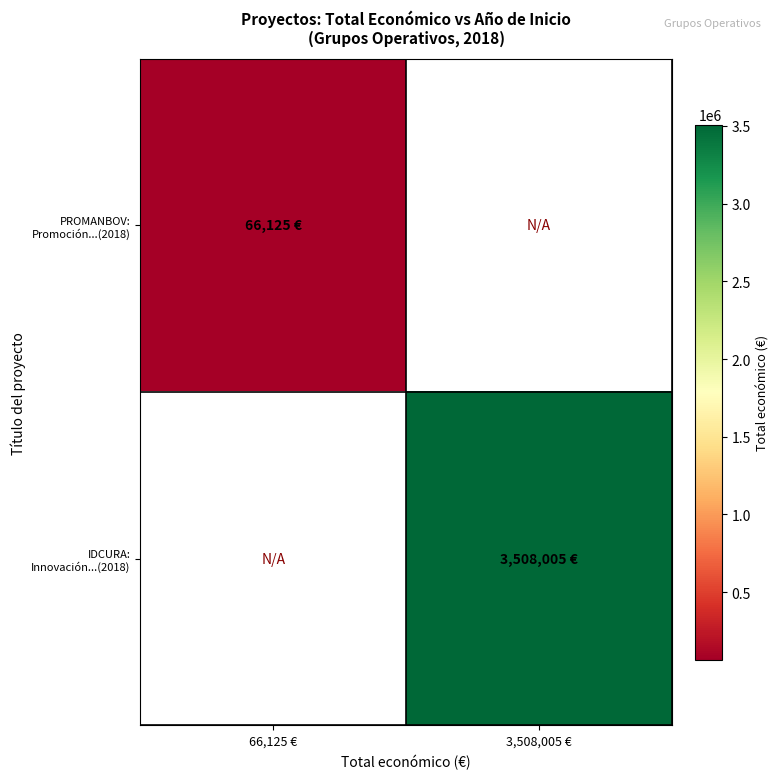

Which series has the largest range (max minus min)?

PROMANBOV: Promoción...(2018)